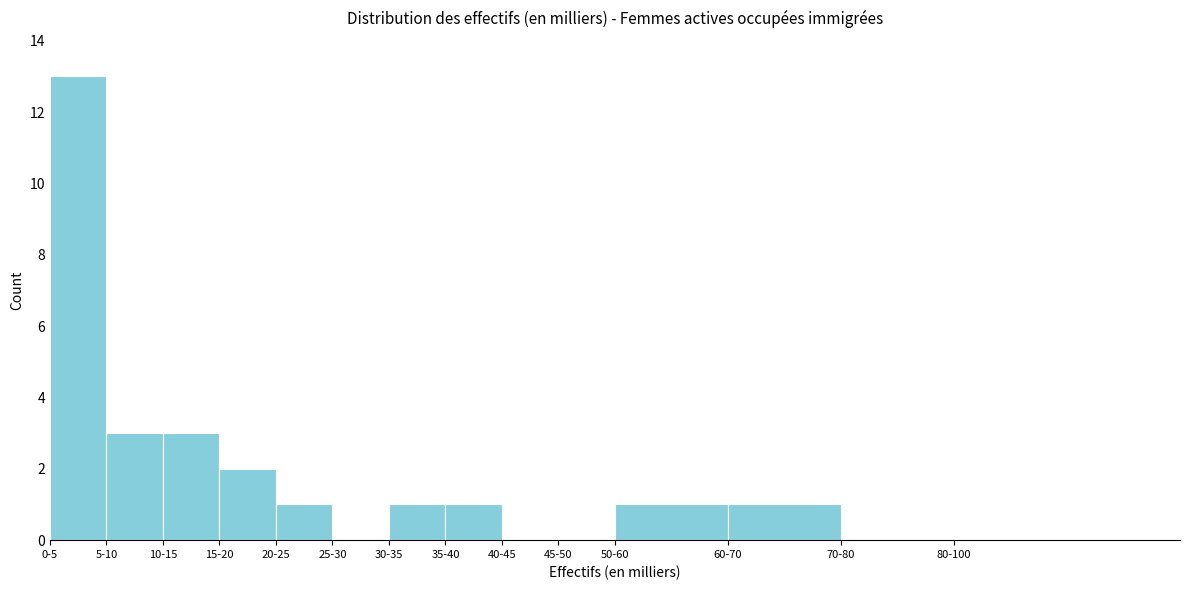

Reading left to right, list all the values displayed in this chart.

0-5=13	5-10=3	10-15=3	15-20=2	20-25=1	25-30=0	30-35=1	35-40=1	40-45=0	45-50=0	50-60=1	60-70=1	70-80=0	80-100=0